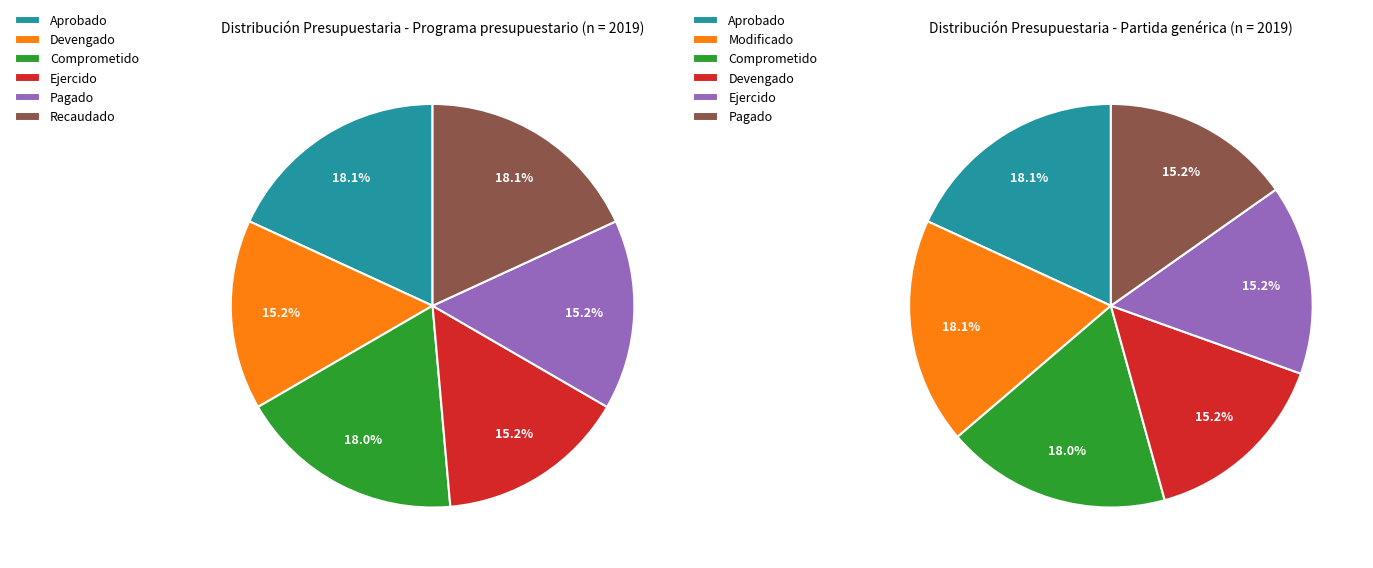

Which series has the widest spread of values?

Aprobado